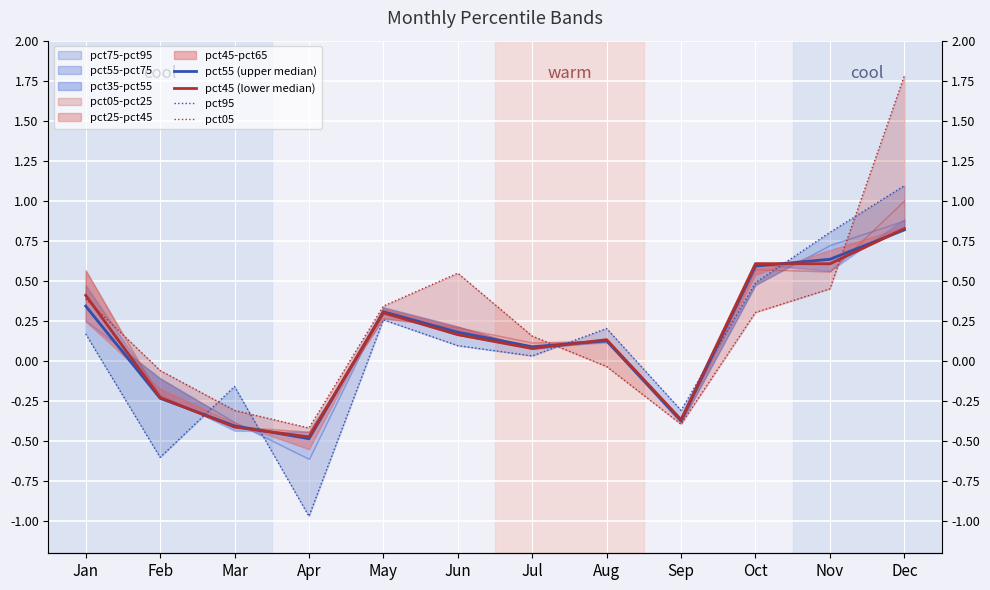

Between which two adjacent categories do pct95 and pct05 first intersect?

Feb and Mar